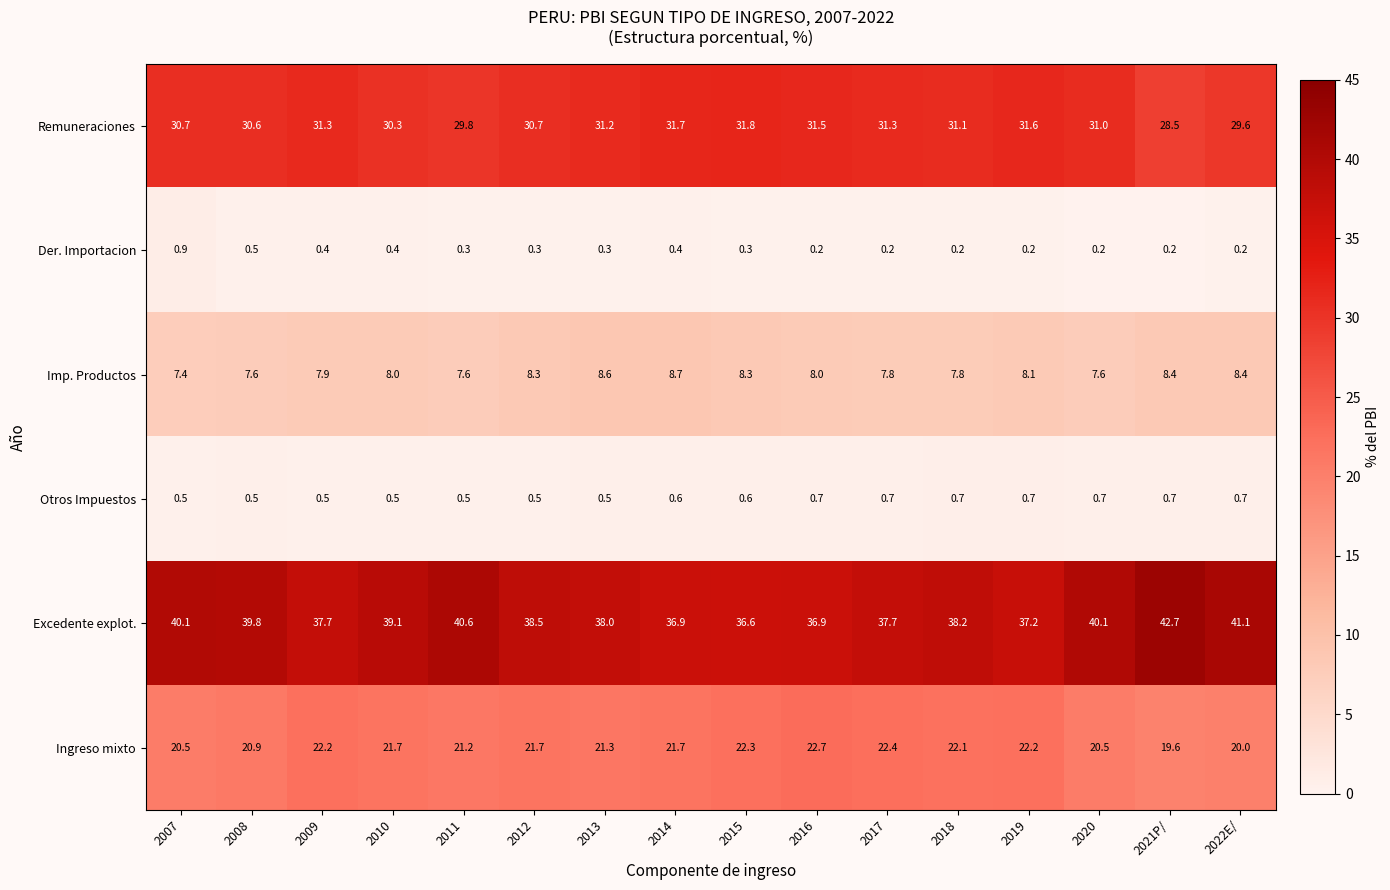

The value of Der. Importacion at 2009 is 0.4. True or false?

True